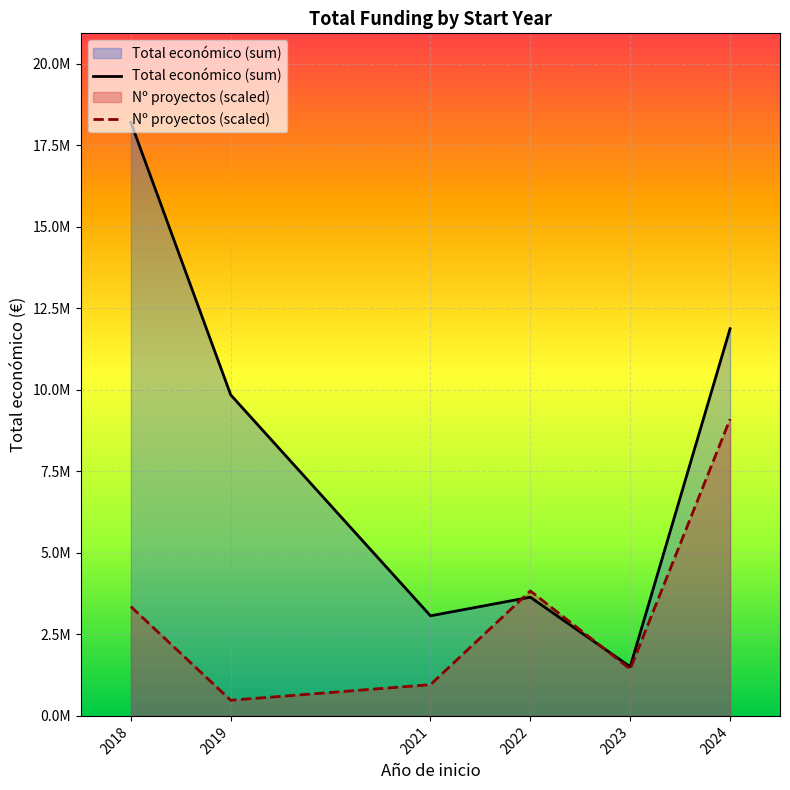

At which category does Nº proyectos (scaled) reach its first local valley?

2019